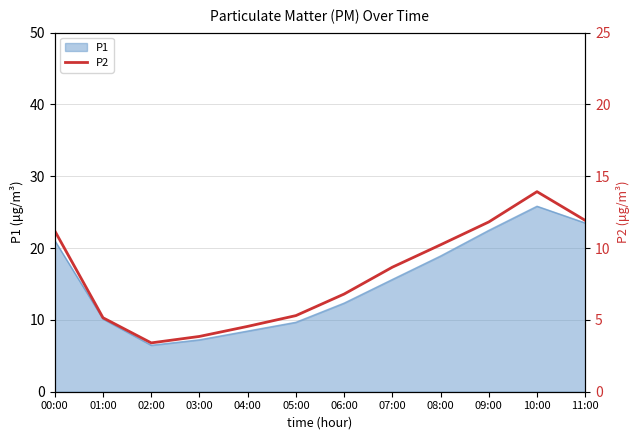

The value of P1 at 11:00 is 23.5. True or false?

True